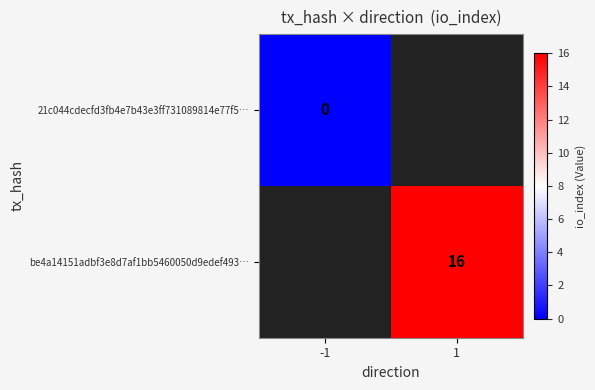

Is the value of be4a14151adbf3e8d7af1bb5460050d9edef493… at 1 greater than the value of 21c044cdecfd3fb4e7b43e3ff731089814e77f5… at -1?

Yes